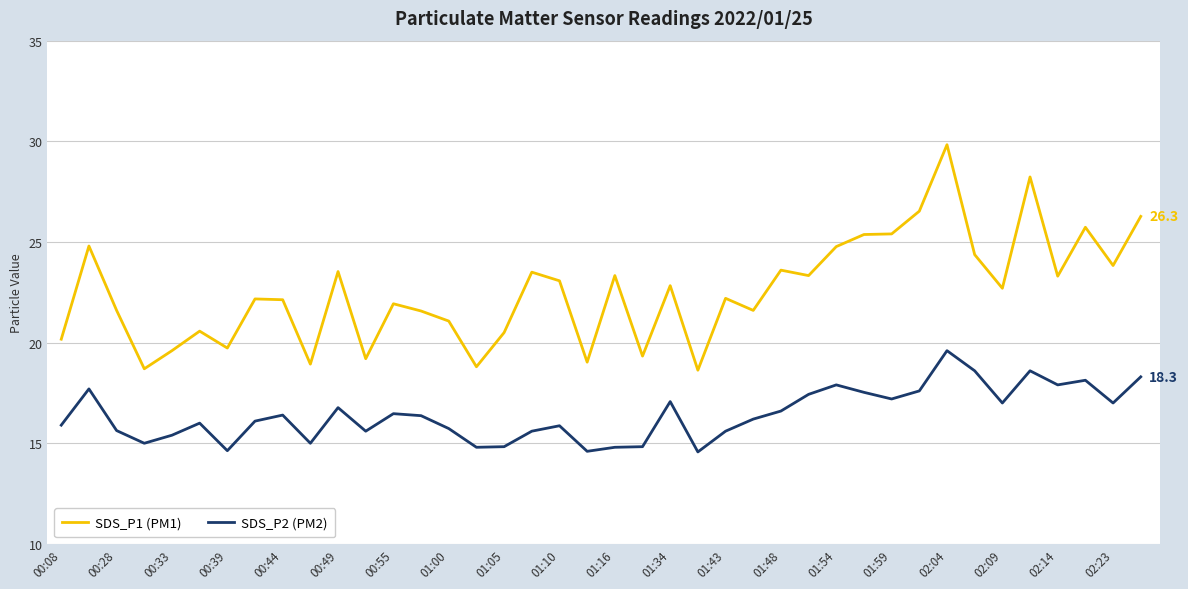

Which series has the largest range (max minus min)?

SDS_P1 (PM1)